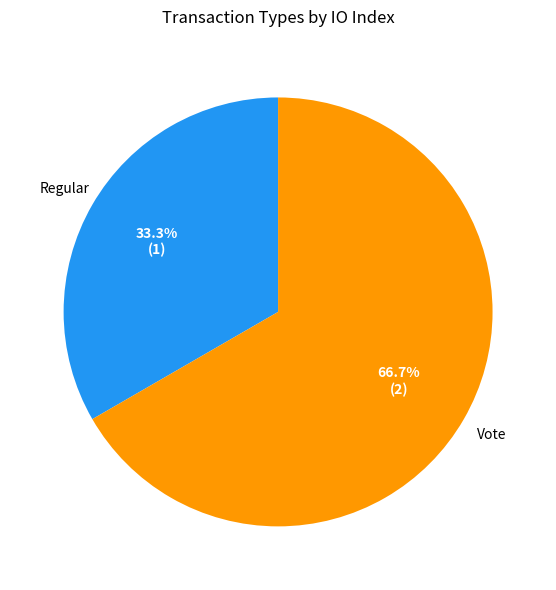

Does any single category account for the majority?

Yes